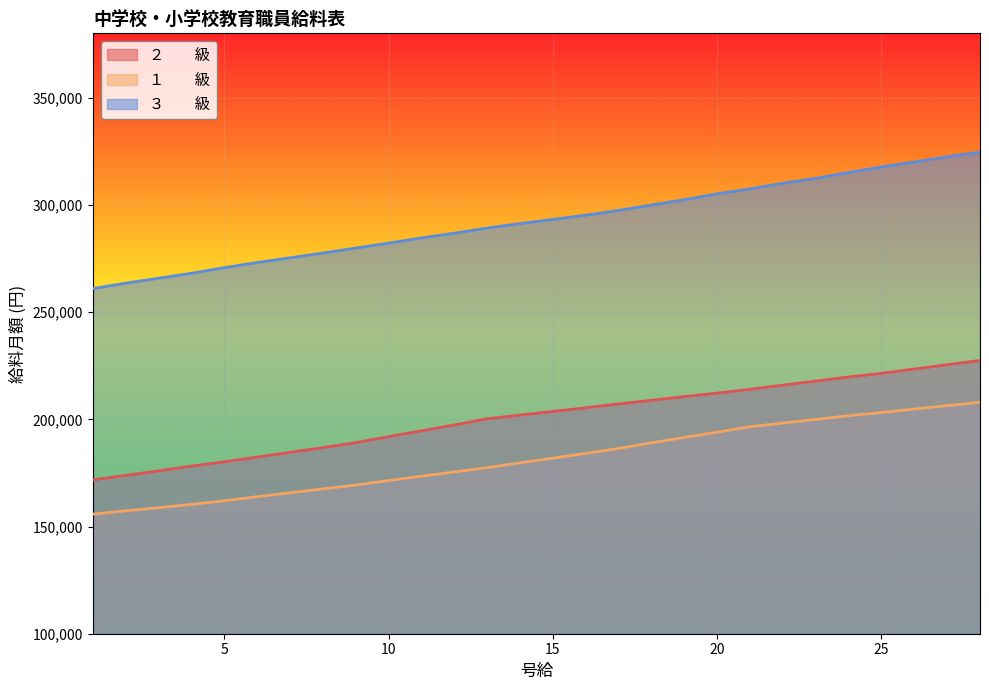

At which label does ３　　級 reach its minimum?

1